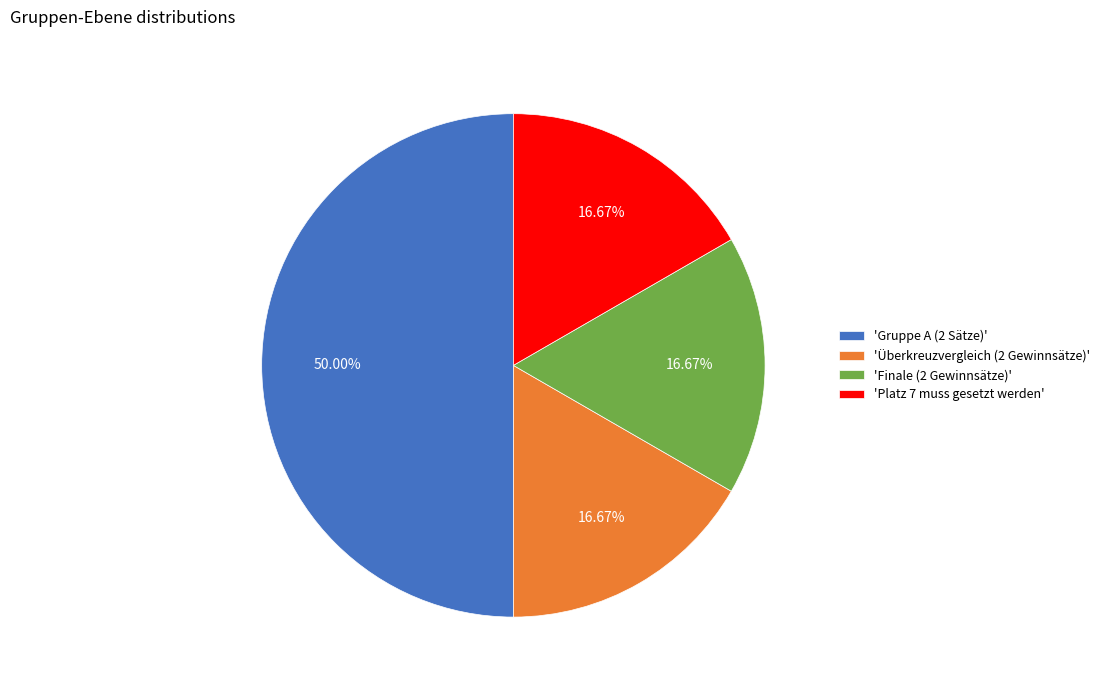

Is 'Überkreuzvergleich (2 Gewinnsätze)' the majority of the pie?

No